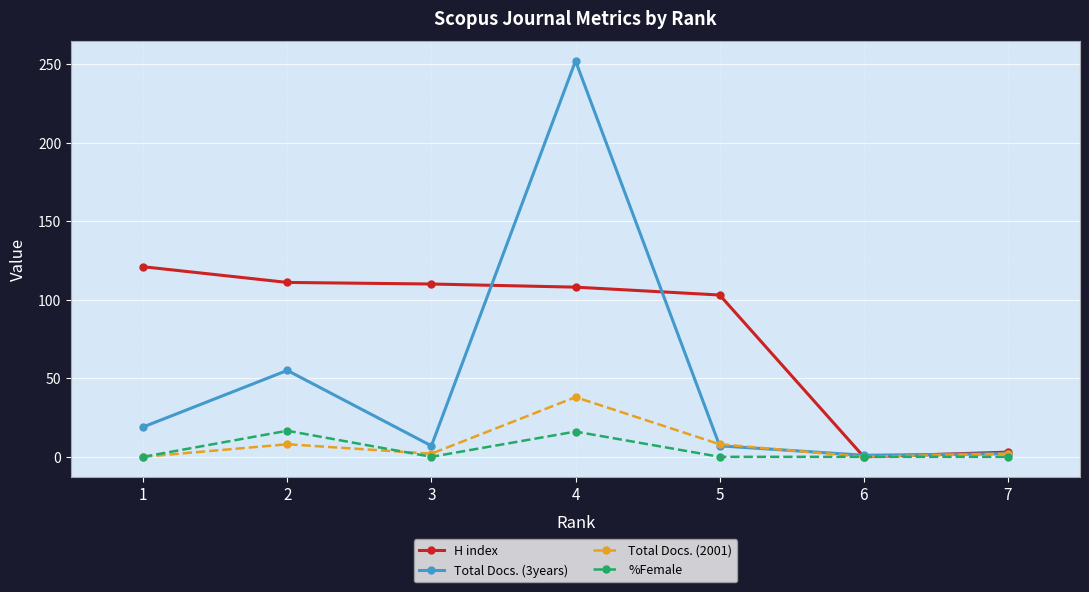

What are all the series names shown in the legend?

H index, Total Docs. (3years), Total Docs. (2001), %Female